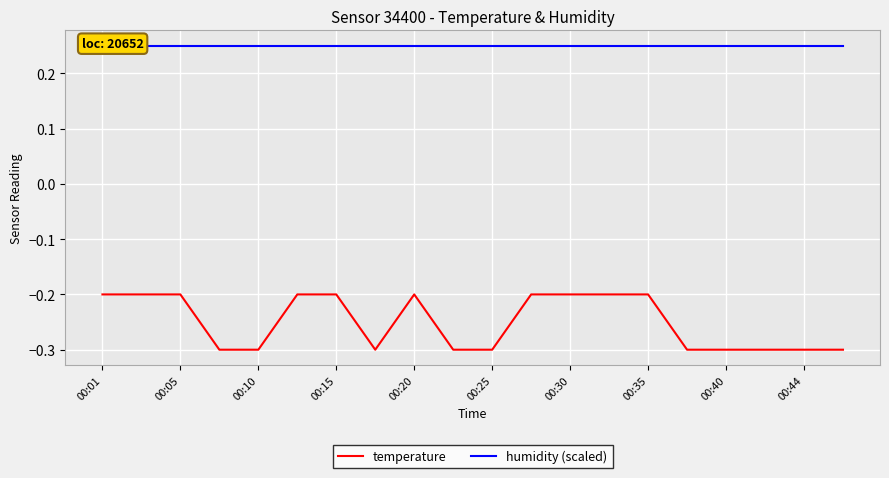

The value of temperature at 00:20 is -0.2. True or false?

True